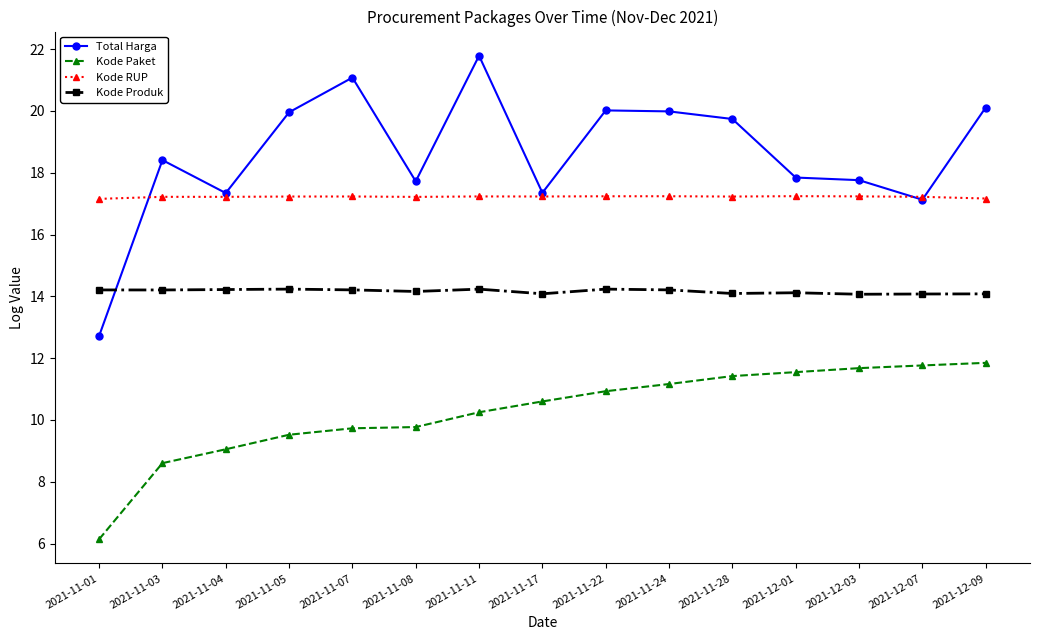

What is the approximate value of Total Harga at 2021-11-01?

12.7